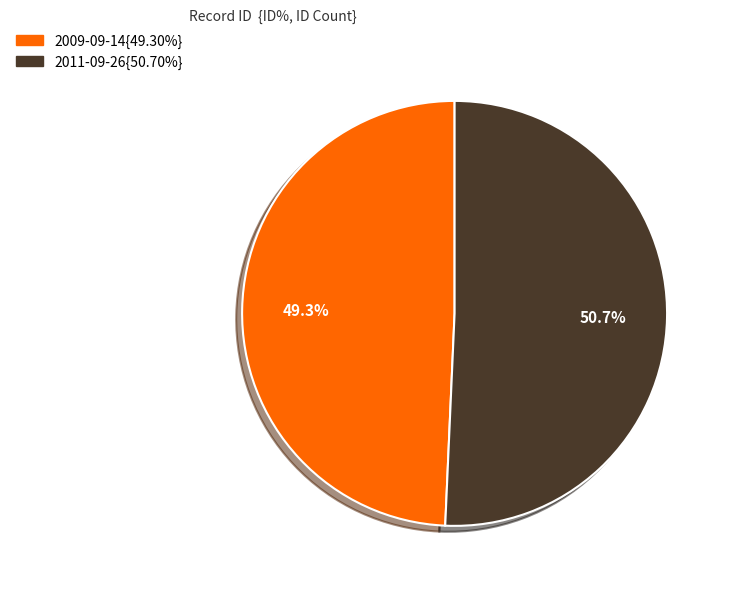

How many segments does this pie chart have?

2